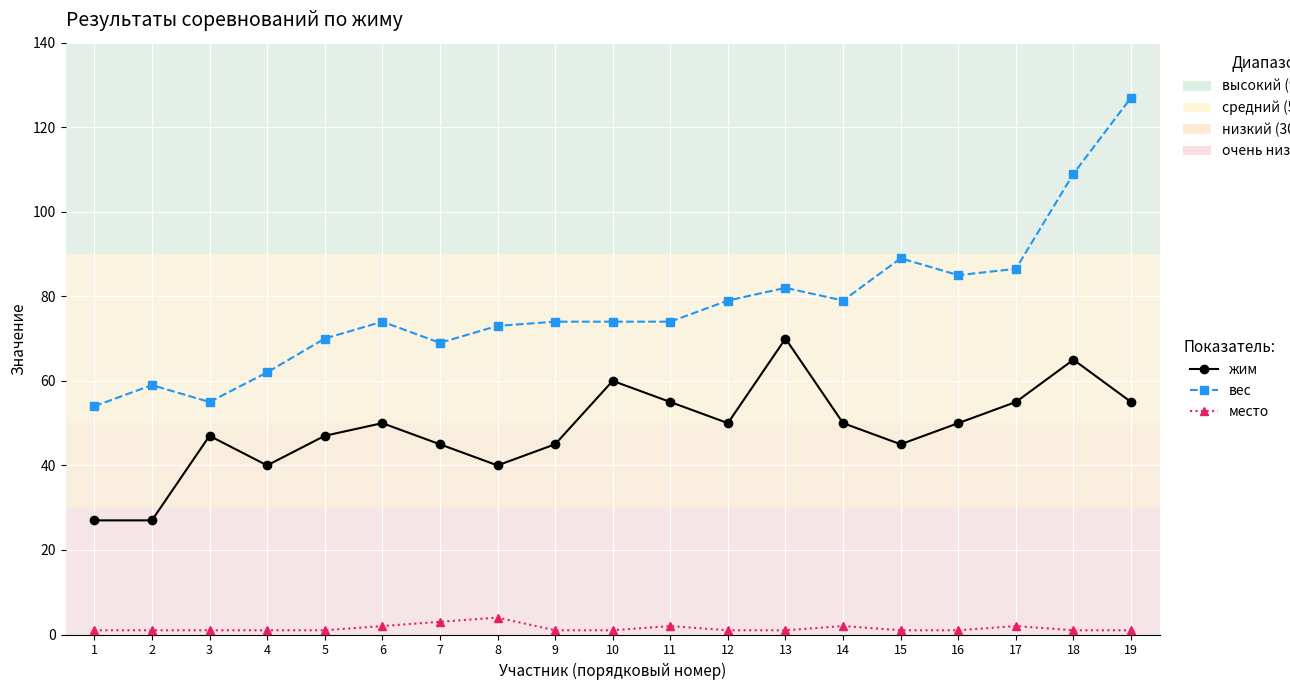

Read the вес value at 5.

70.0